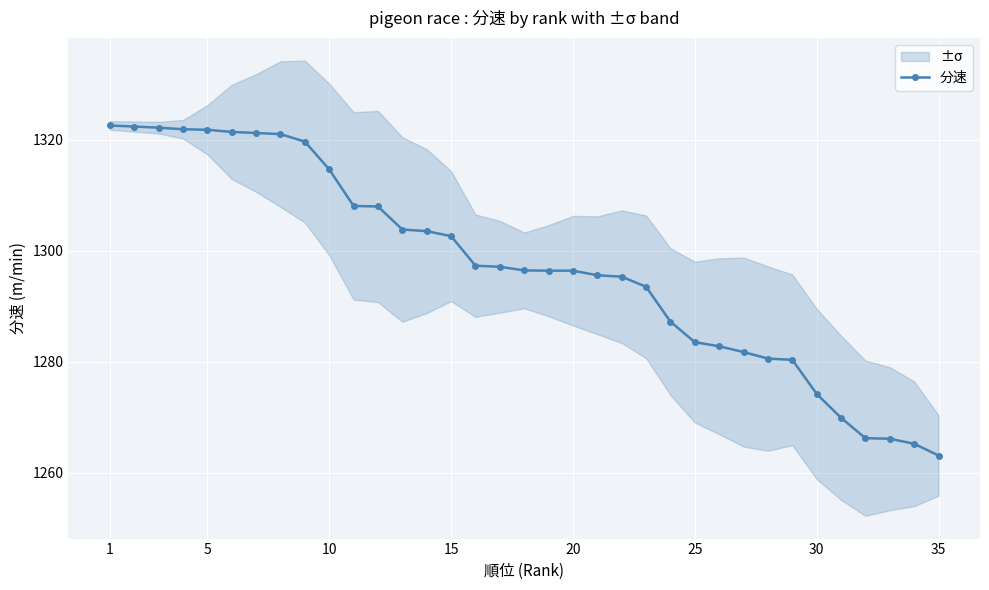

What is the average value?

1297.2